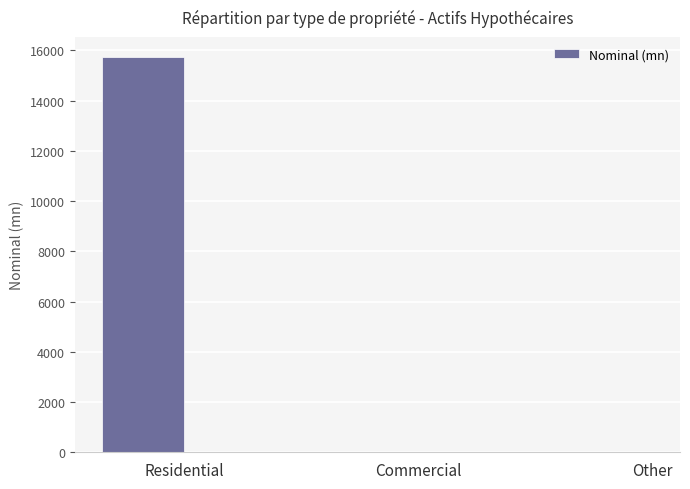

Reading right to left, list all the values displayed in this chart.

Other=0.0	Commercial=0.0	Residential=15744.2